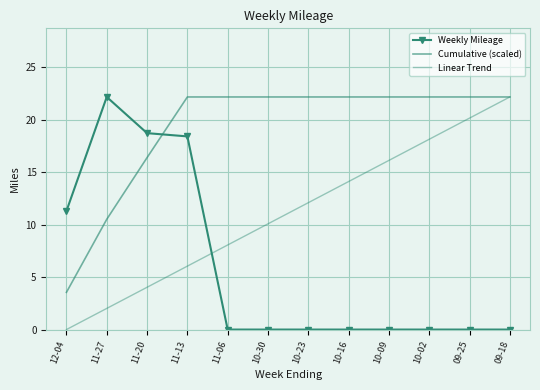

At how many categories does at least one series exceed 8?

12